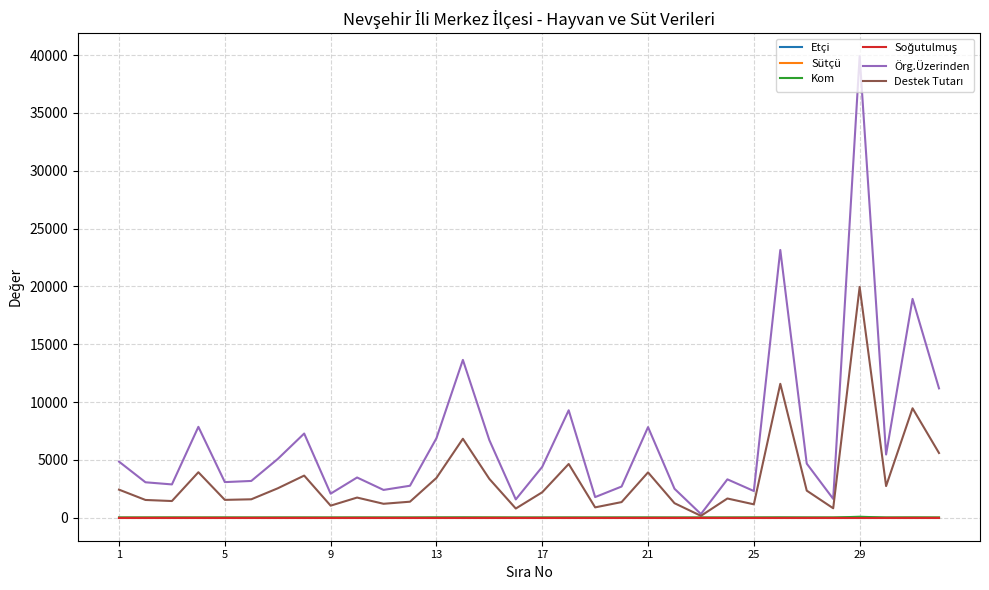

Which series has the largest total across all categories?

Örg.Üzerinden